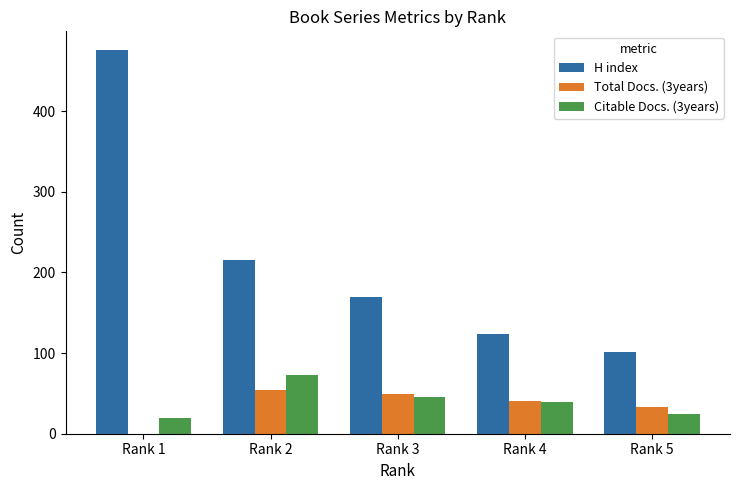

What is the sum of all H index values?

1084